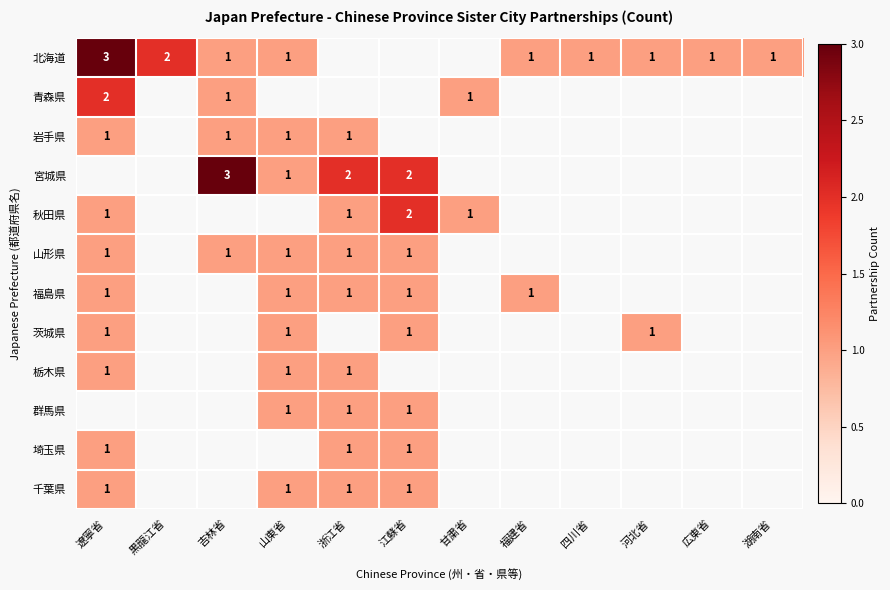

The value of 青森県 at 甘粛省 is 1. True or false?

True